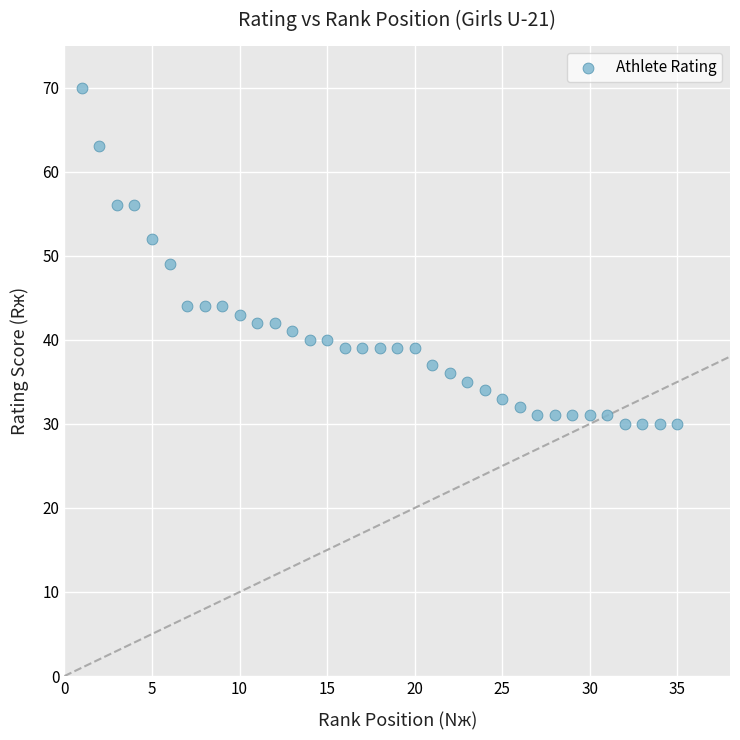

What is the range of X values (max minus min)?

34